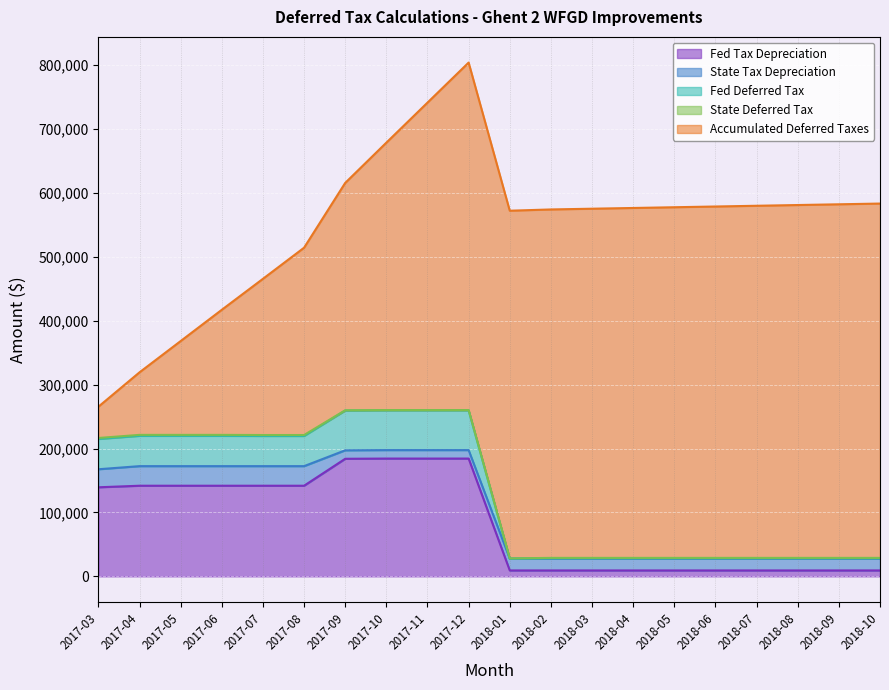

In Fed Tax Depreciation, how many points are higher than both neighbors (excluding endpoints)?

1